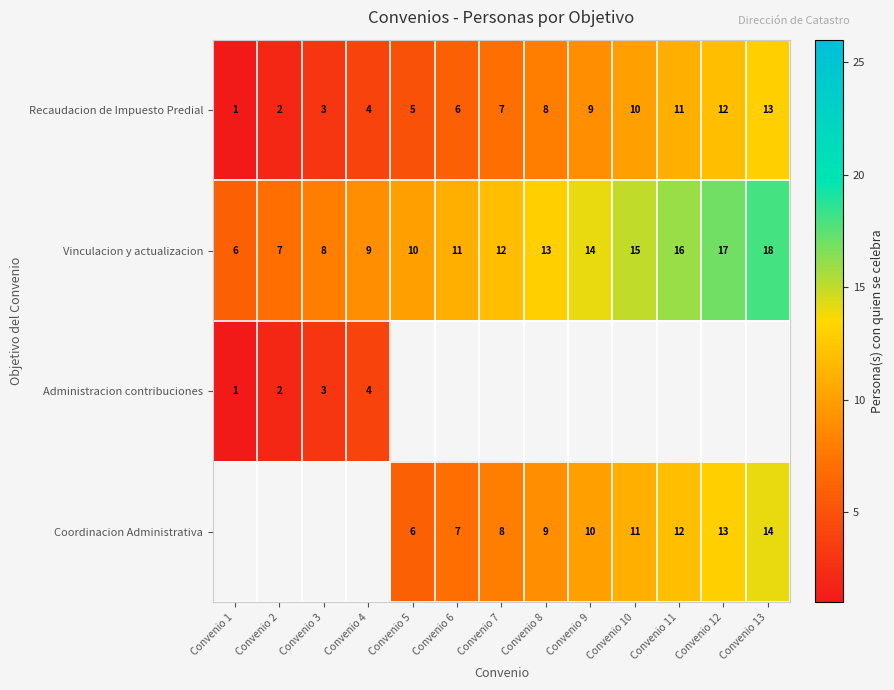

How many data points in Recaudacion de Impuesto Predial are less than 7?

6